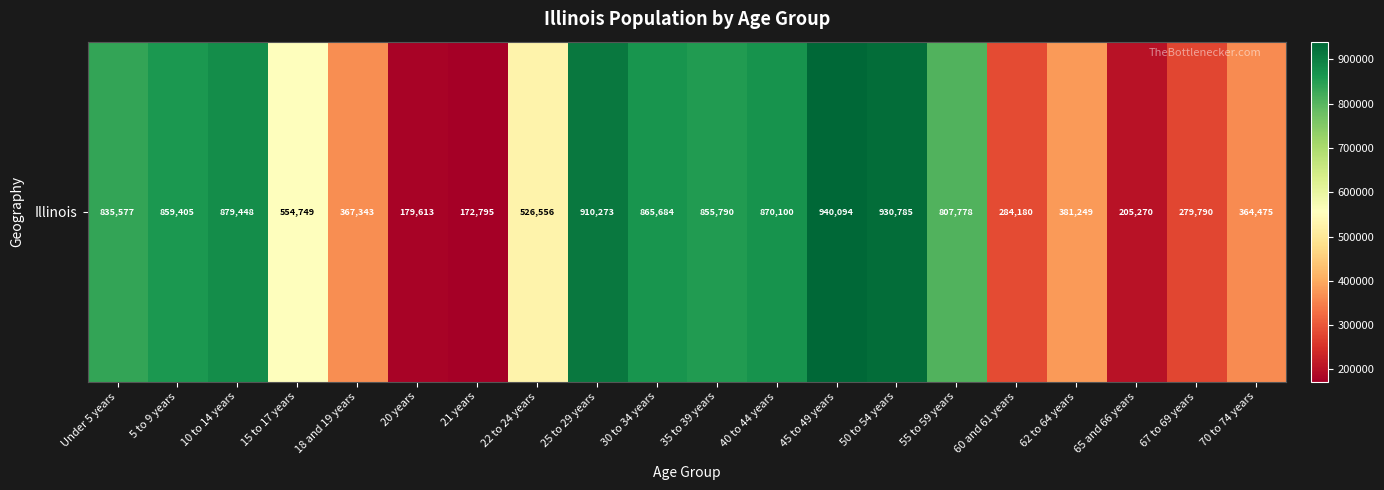

How many series are shown in this chart?

1